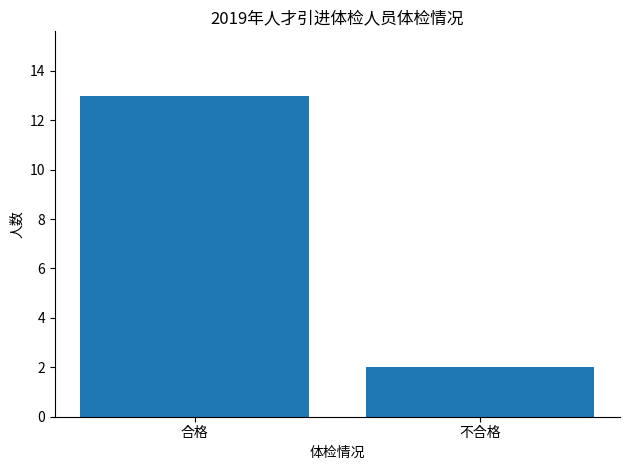

Reading left to right, list all the values displayed in this chart.

13	2